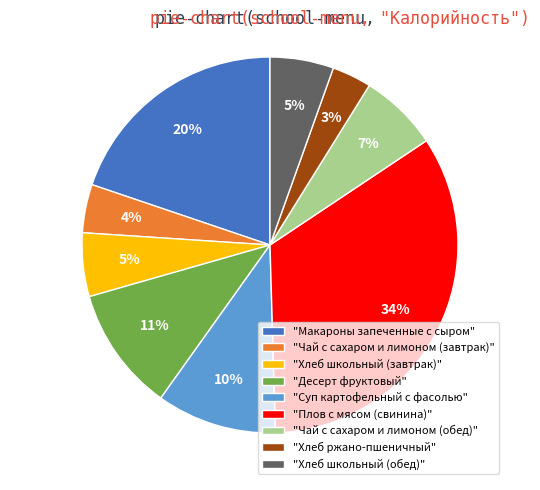

Approximately how many times larger is the value at "Суп картофельный с фасолью" compared to "Чай с сахаром и лимоном (завтрак)"?

2.5